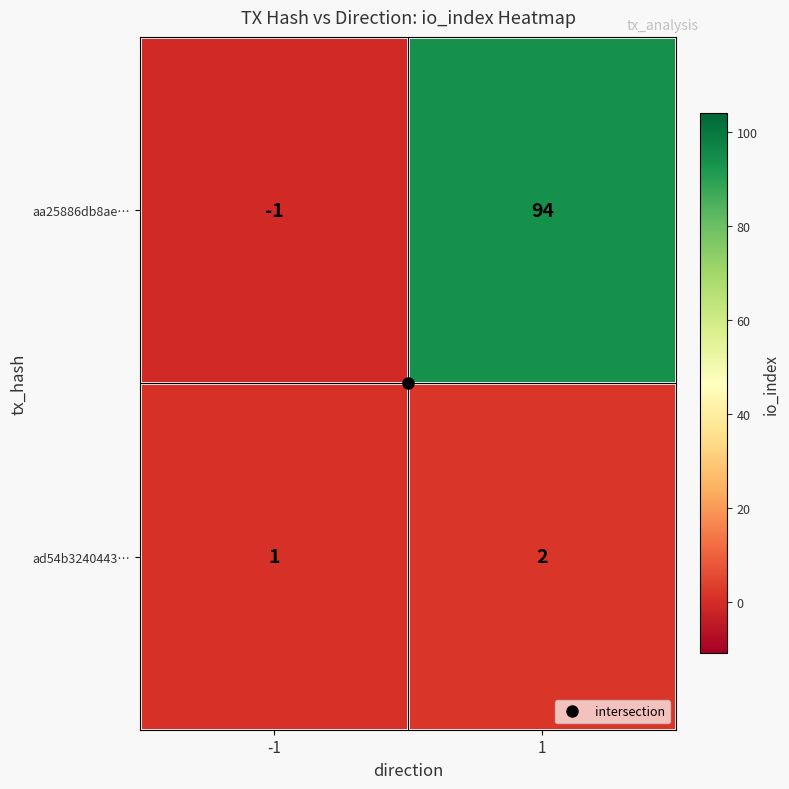

Which series has the largest total across all categories?

aa25886db8ae…